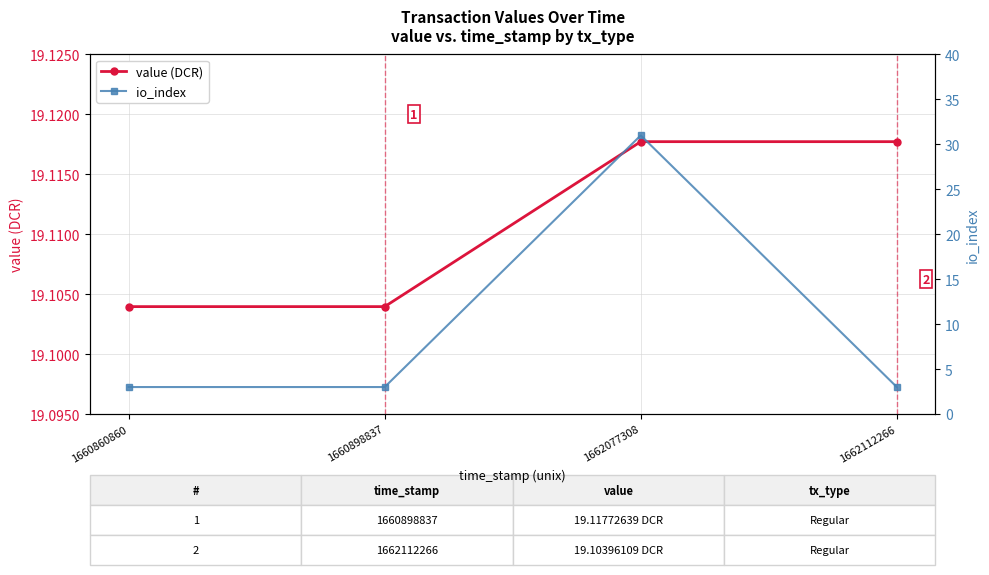

Which series has the largest total across all categories?

value (DCR)